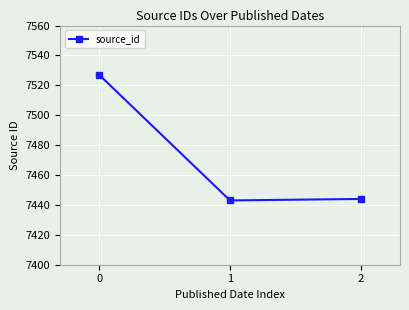

What is the change in value from 0 to 1?

-84